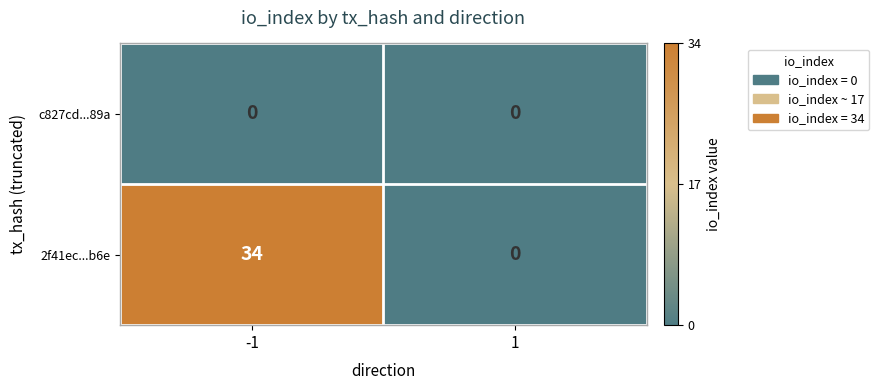

The value of 2f41ec...b6e at 1 is 0. True or false?

True